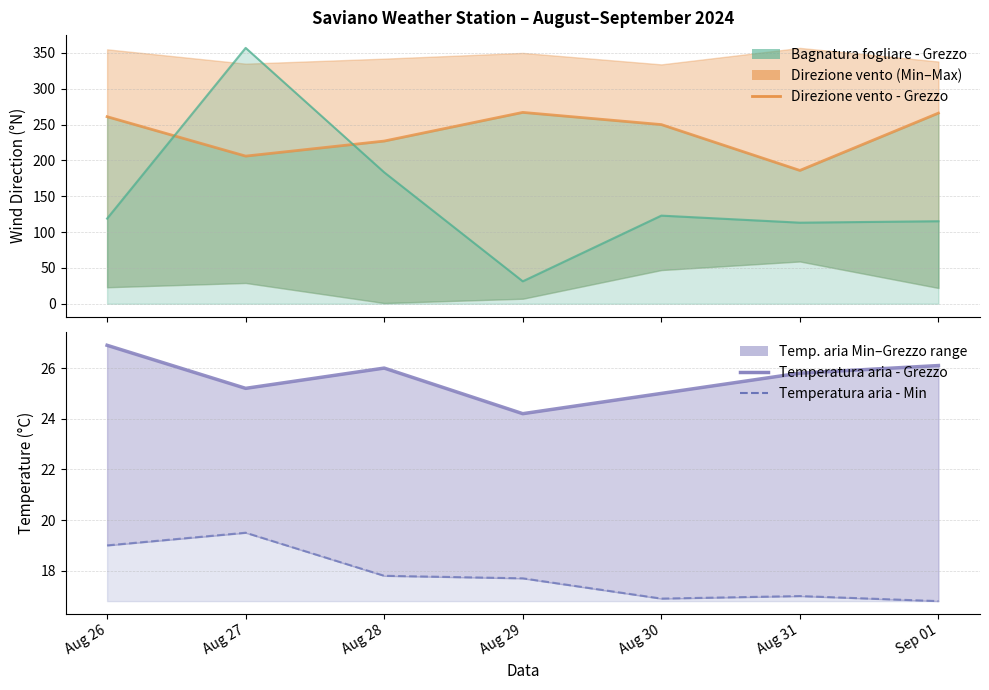

What is the difference between the Temperatura aria - Grezzo values at Aug 27 and Aug 30?

0.2